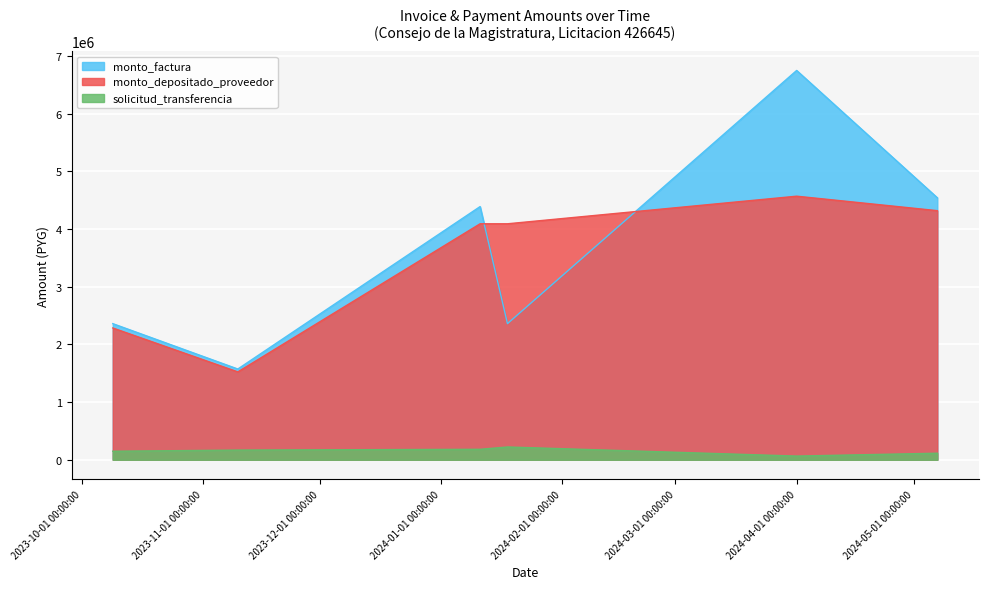

True or false: monto_factura and solicitud_transferencia cross at least once.

False